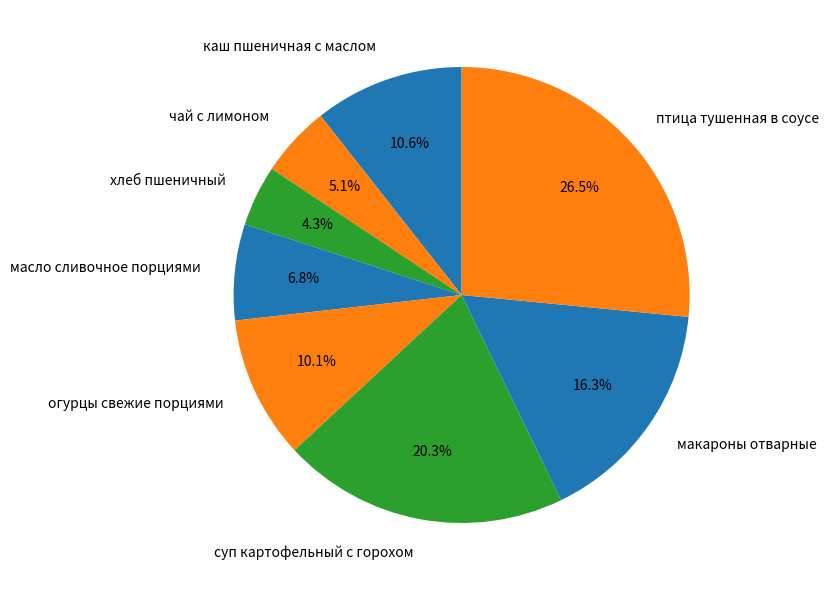

Which category has the smallest portion of the pie?

хлеб пшеничный